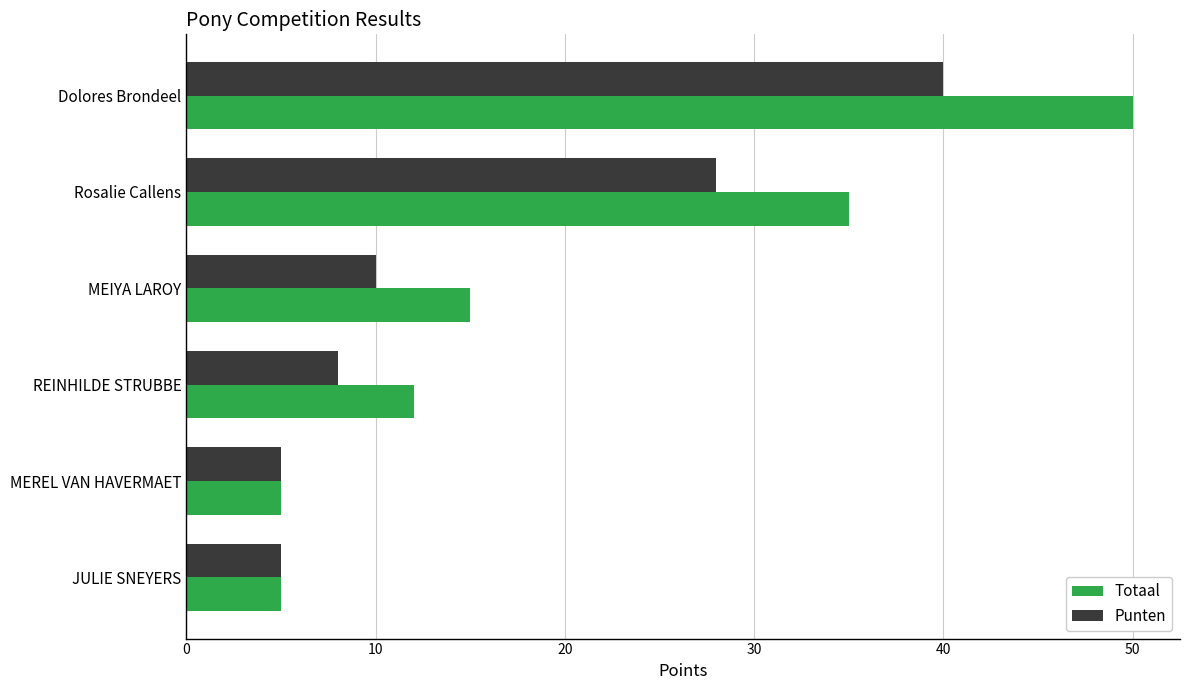

What is the difference between the maximum and second lowest values in the Punten series?

35